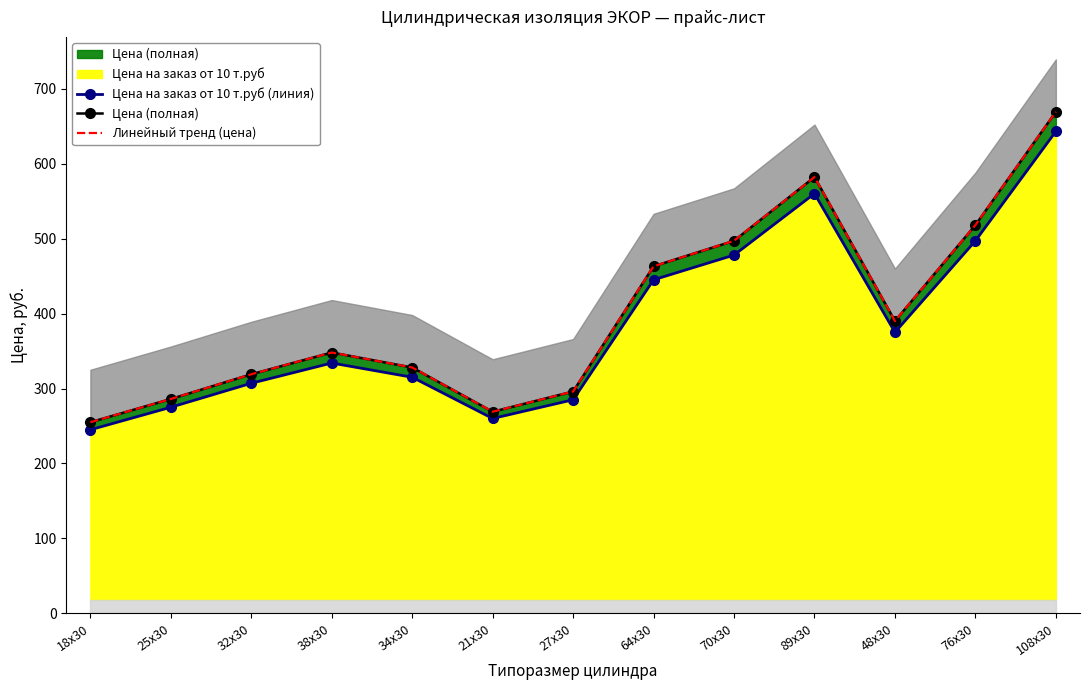

What is the label of the 7th point from the right?

27x30